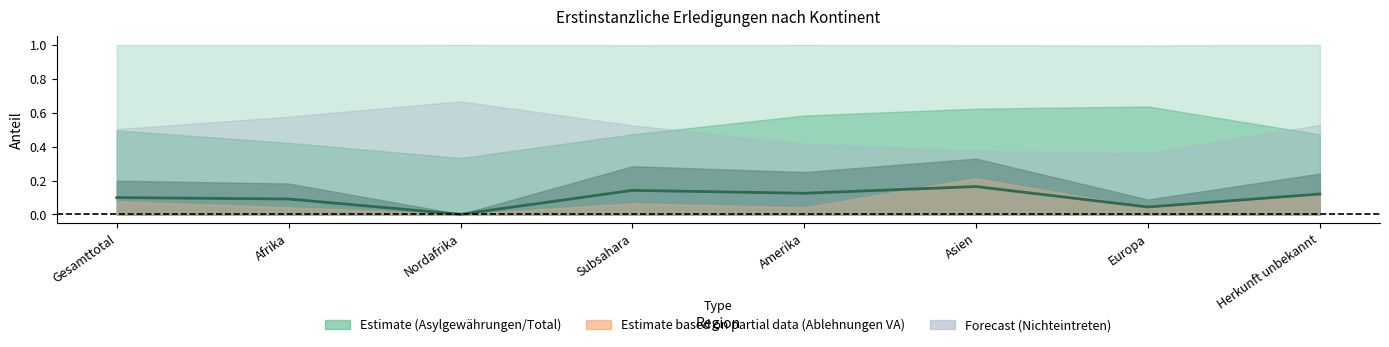

What is the label of the 7th point from the right?

Afrika